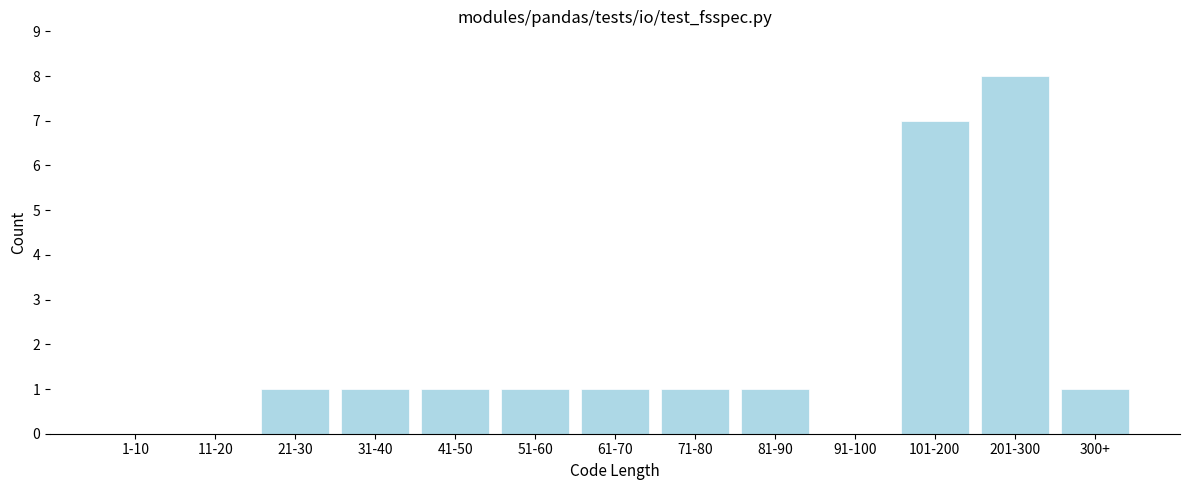

Reading right to left, list all the values displayed in this chart.

300+=1	201-300=8	101-200=7	91-100=0	81-90=1	71-80=1	61-70=1	51-60=1	41-50=1	31-40=1	21-30=1	11-20=0	1-10=0